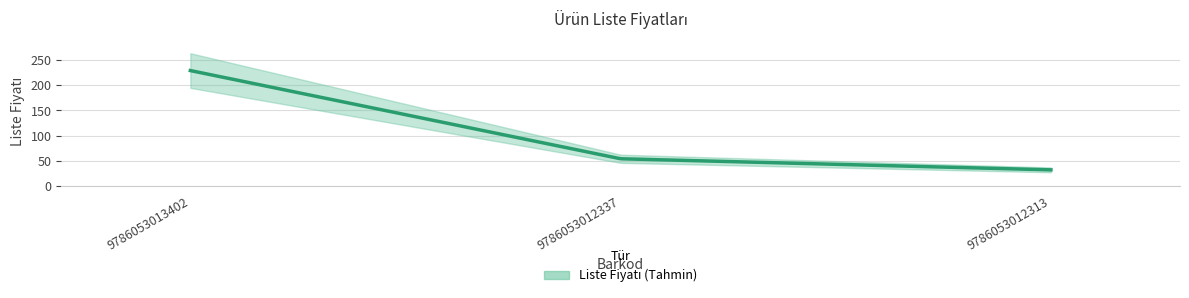

Where is the data nearest to the value 130?

9786053012337